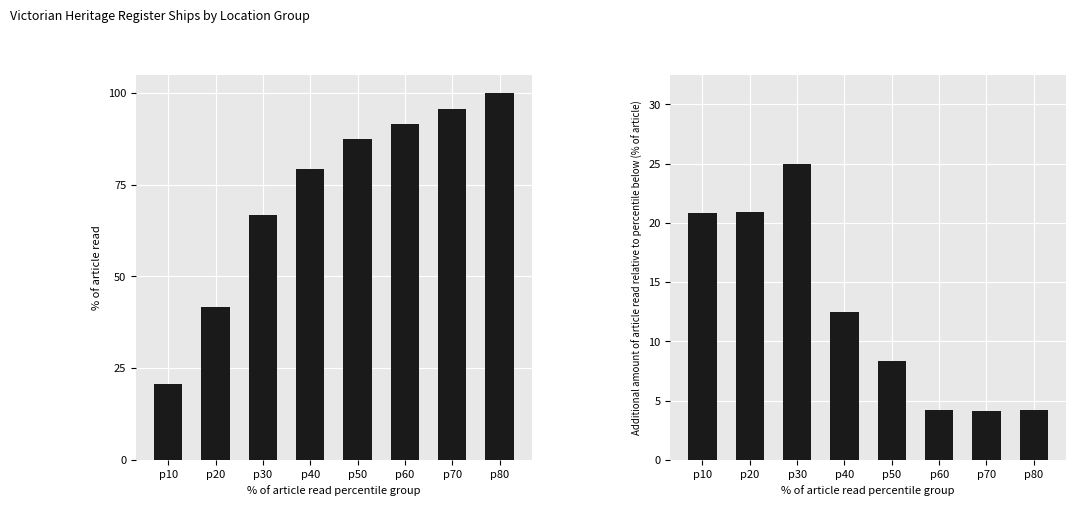

Rank the series by their average value, from lowest to highest.

Additional % of ships per group, Cumulative % of ships